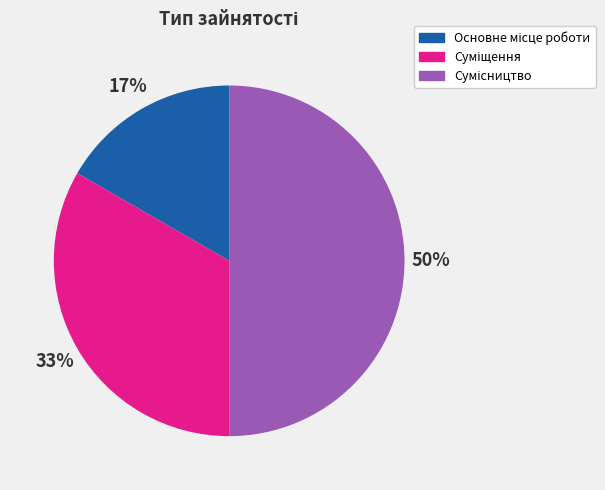

To the nearest percent, what is the average slice percentage?

33%